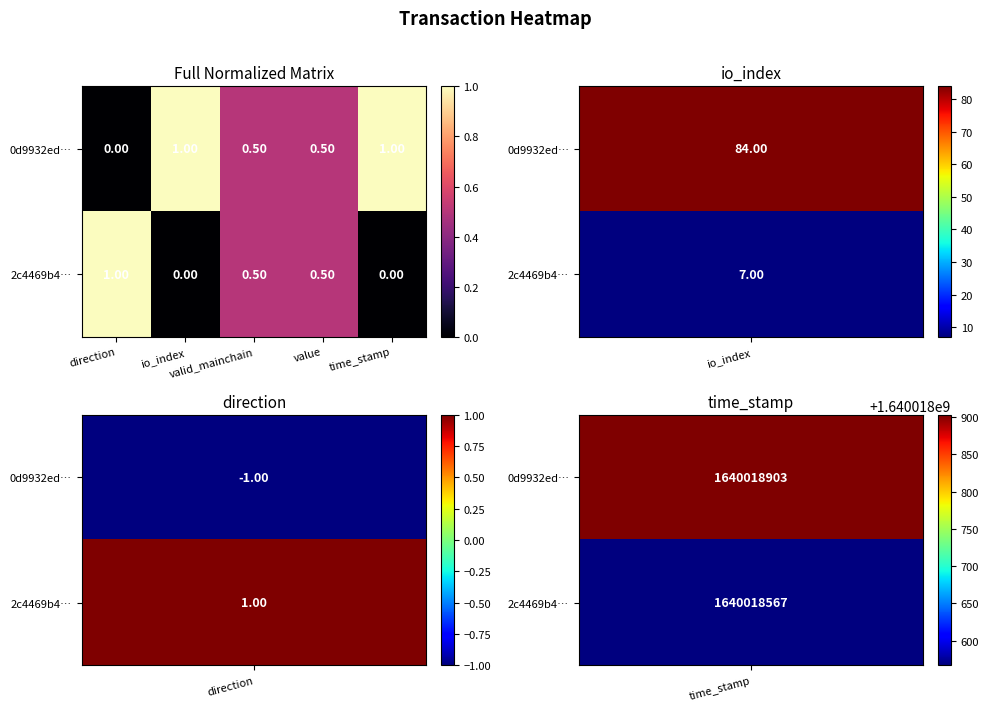

Which series has the largest total across all categories?

0d9932ed…